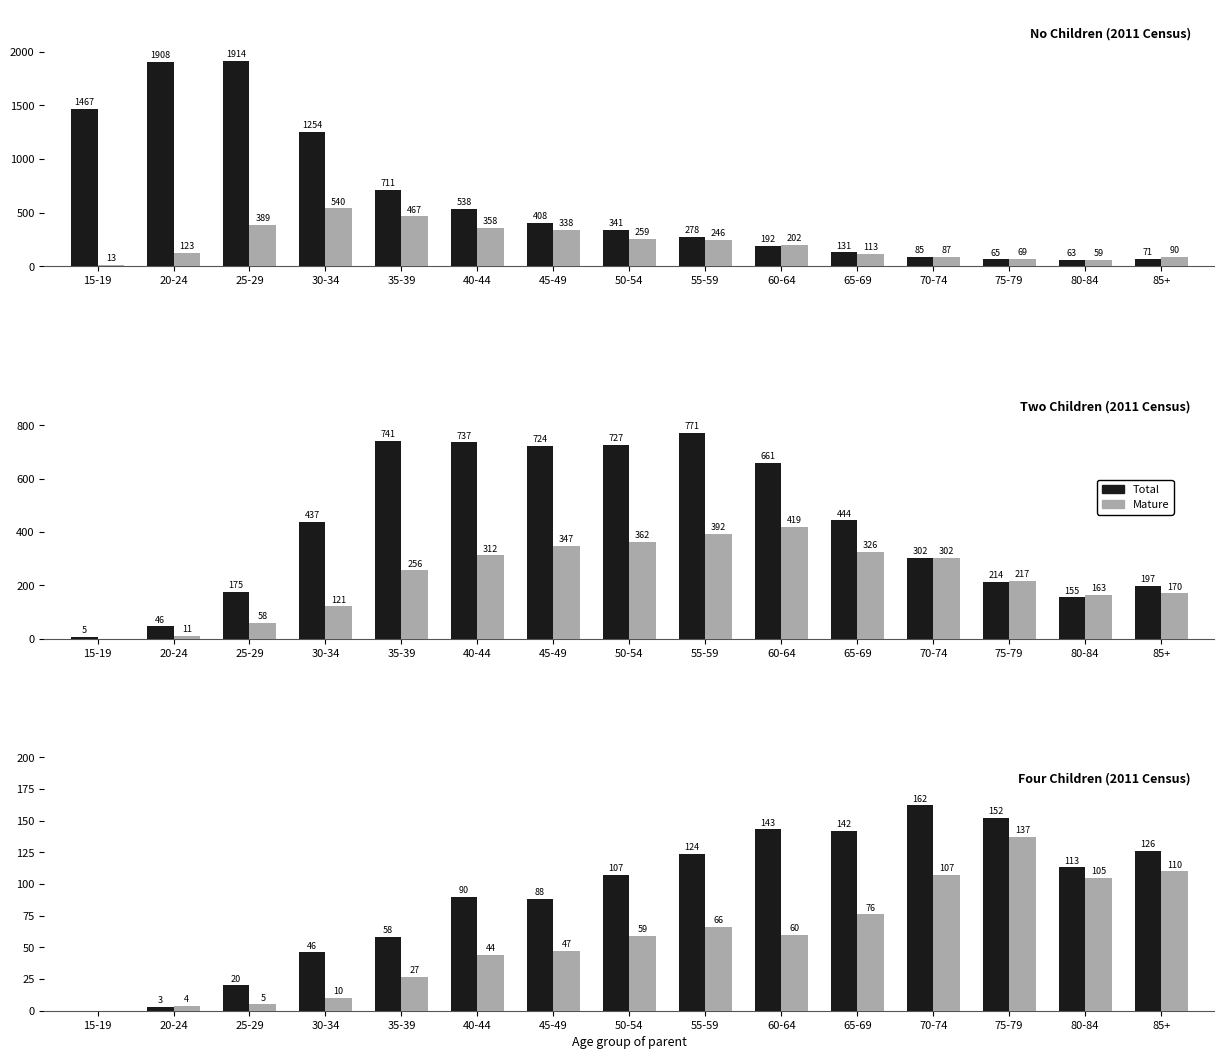

What position from the left is 55-59?

9